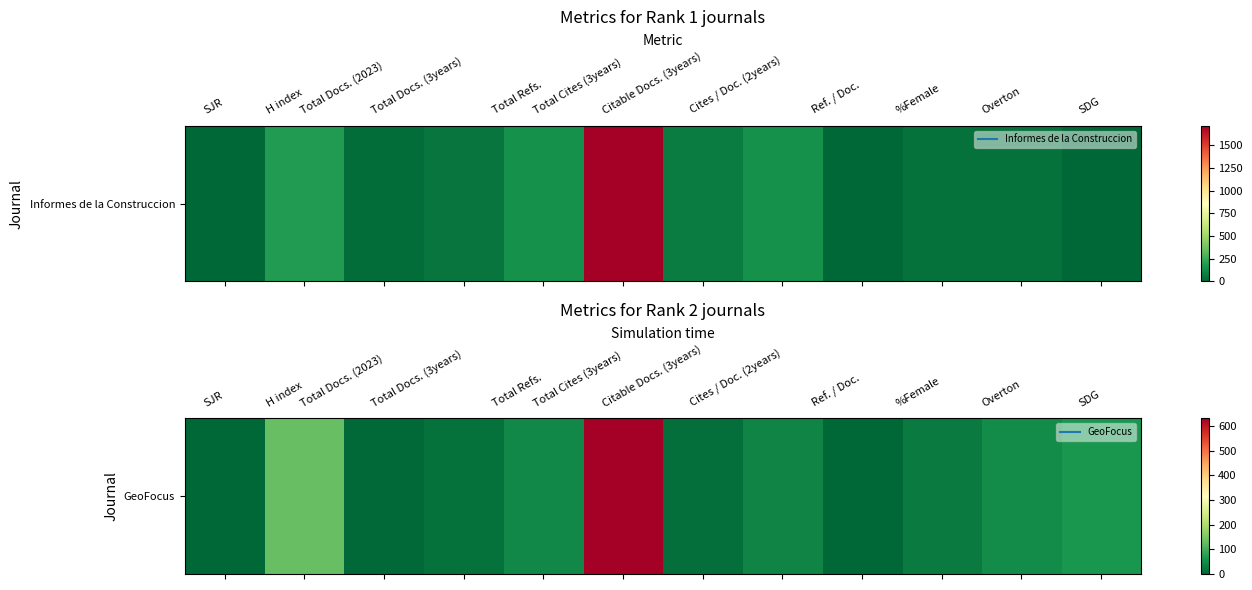

Which has a higher value, Total Cites (3years) or %Female?

Total Cites (3years)